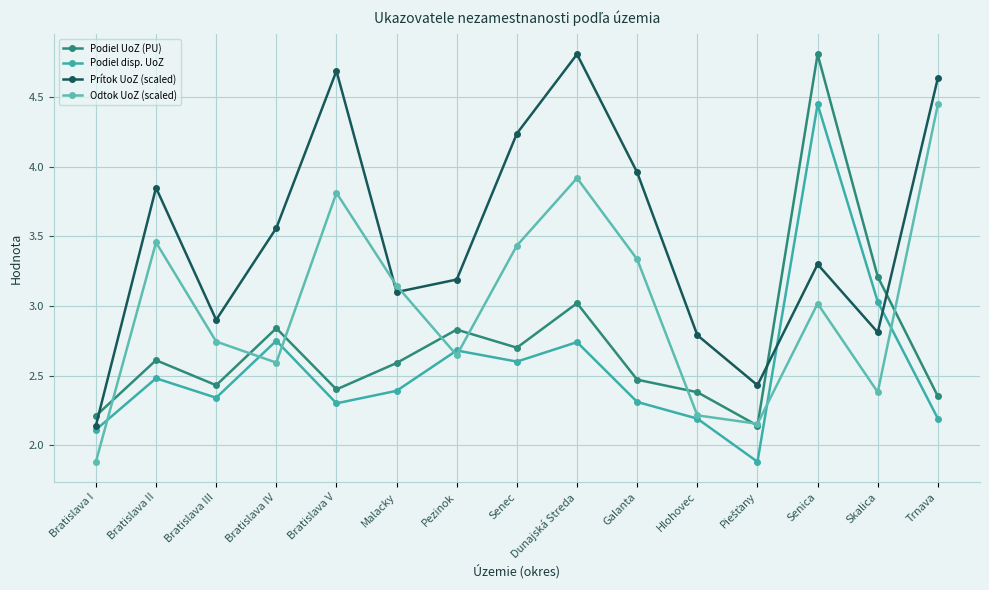

How many interior local valleys does the Podiel UoZ (PU) series have?

4